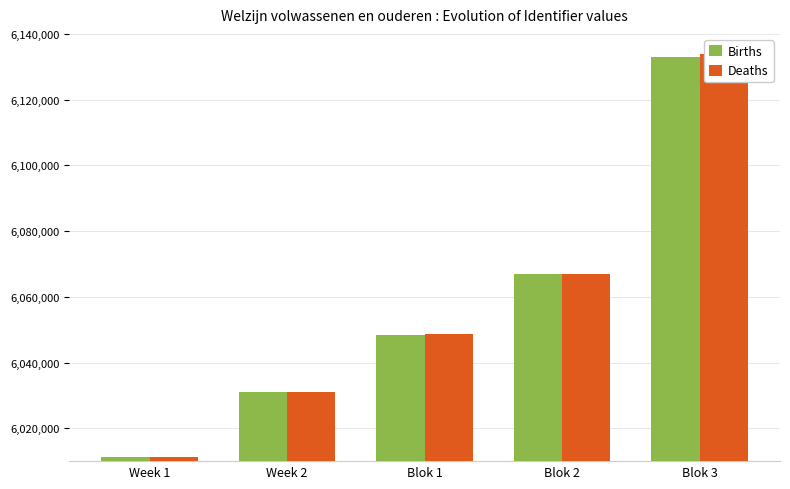

What is the difference between the Births values at Blok 3 and Blok 2?

65969